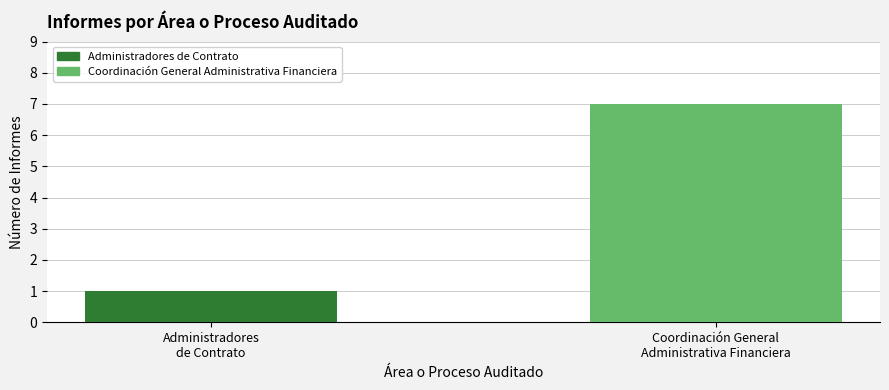

What is the label of the 2nd bar from the right?

Administradores
de Contrato